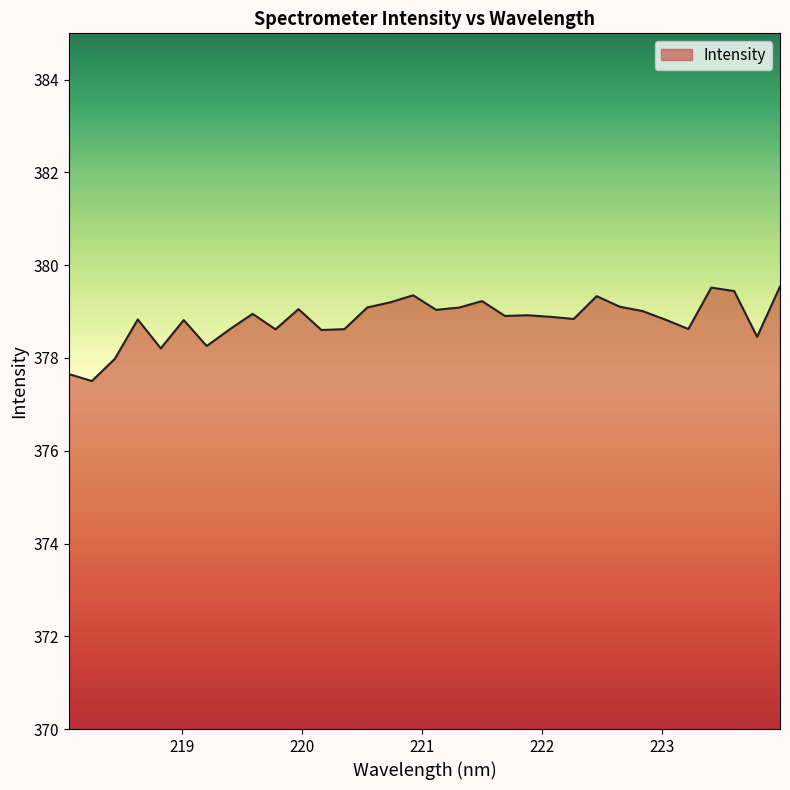

What is the minimum value shown in the chart?

377.5